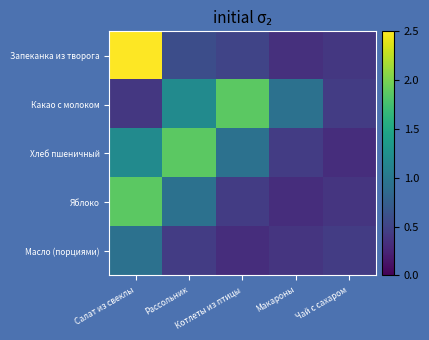

What is the maximum value shown in the chart?

2.5